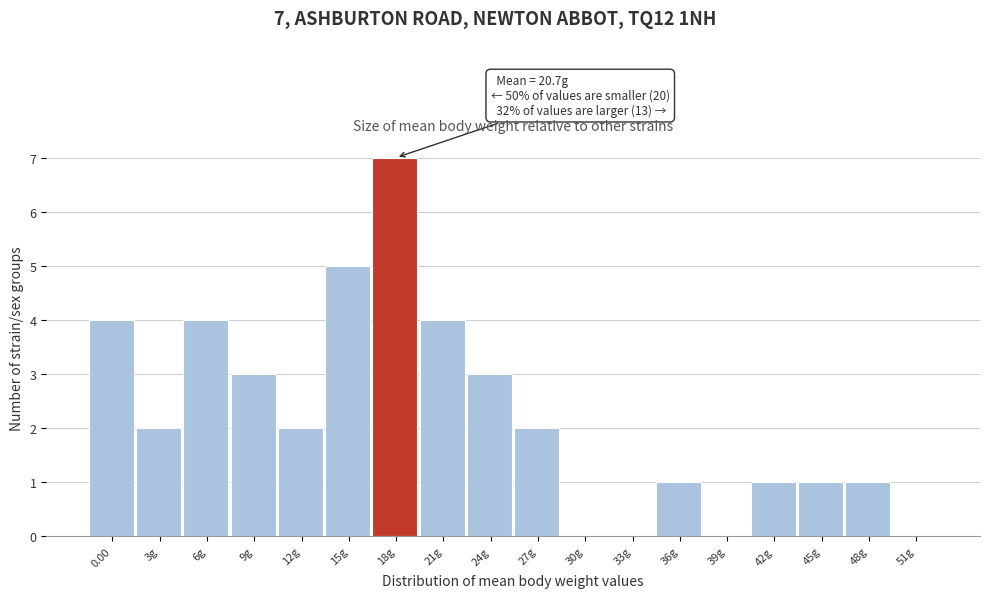

Reading left to right, extract all data points from this chart.

0.00=4	3g=2	6g=4	9g=3	12g=2	15g=5	18g=7	21g=4	24g=3	27g=2	30g=0	33g=0	36g=1	39g=0	42g=1	45g=1	48g=1	51g=0